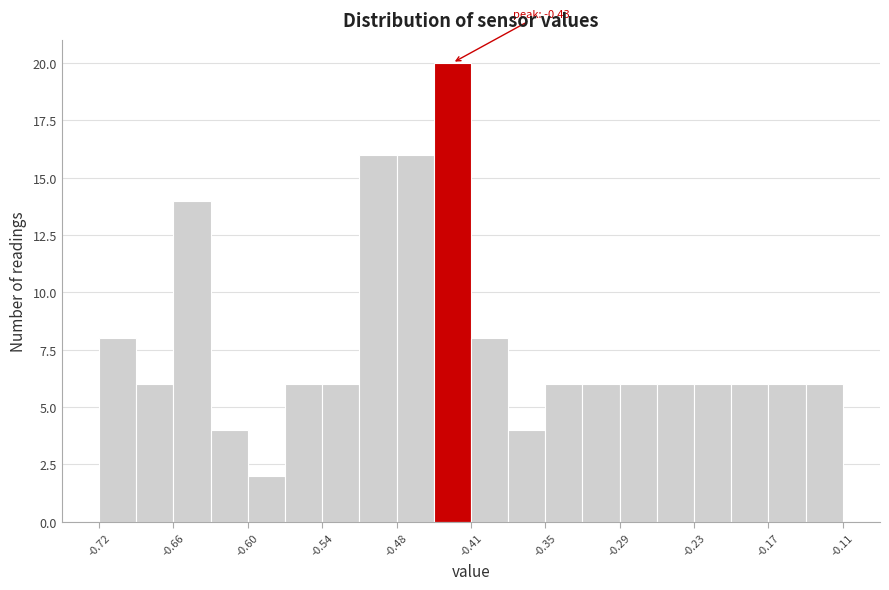

Around what value on the x-axis is the tallest bar? Give the approximate position of its centre, as read against the axis.

-0.43